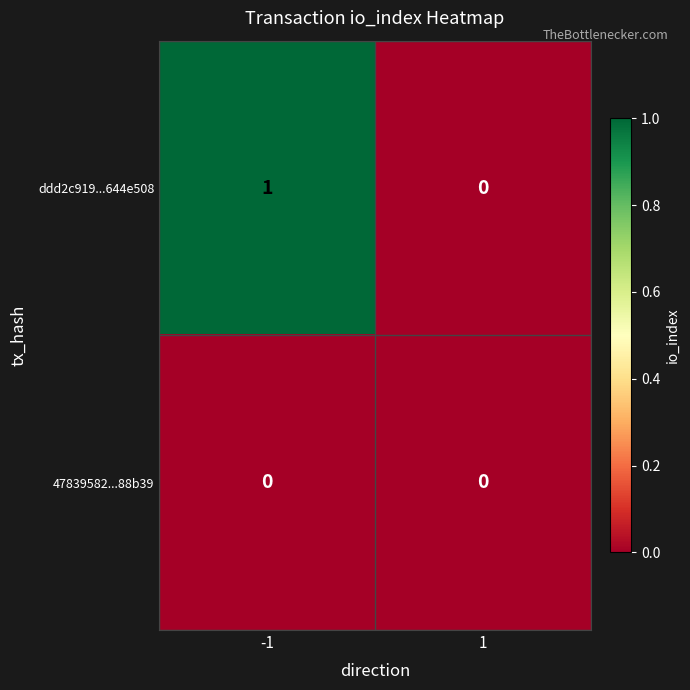

Between -1 and 1, which series saw the biggest shift?

ddd2c919...644e508